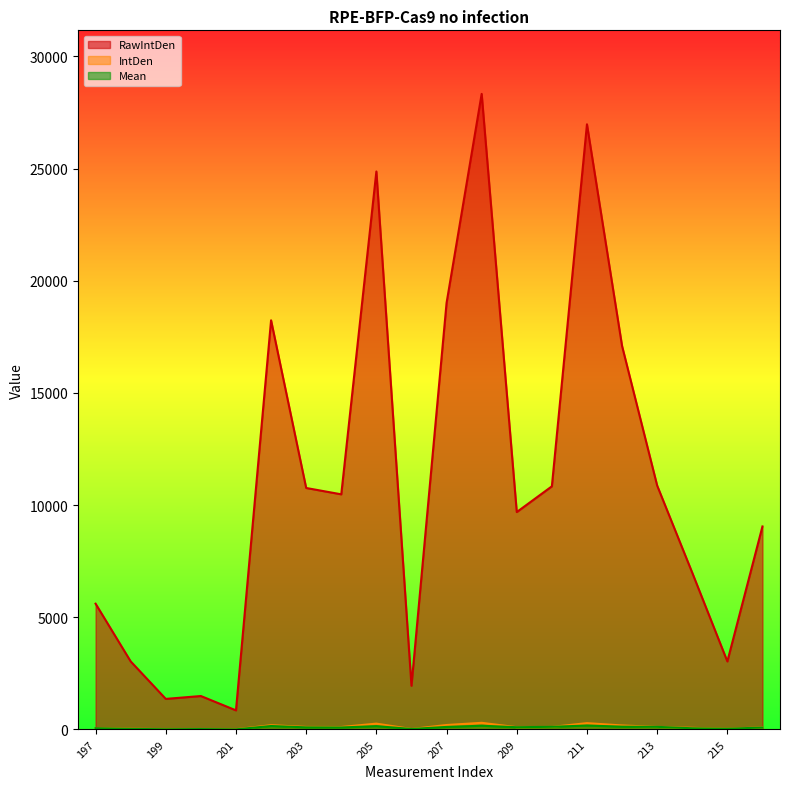

How many values in the Mean series exceed 94?

10